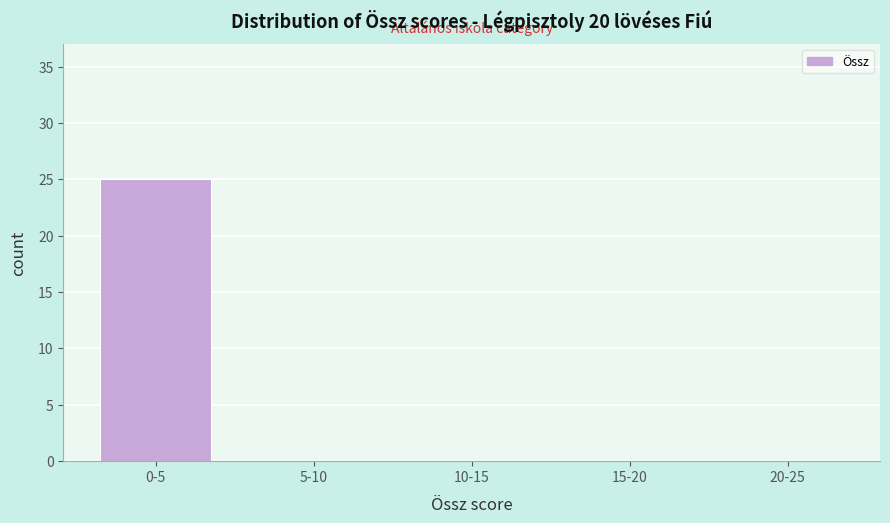

Reading left to right, transcribe all the data shown in this chart.

0-5=25	5-10=0	10-15=0	15-20=0	20-25=0